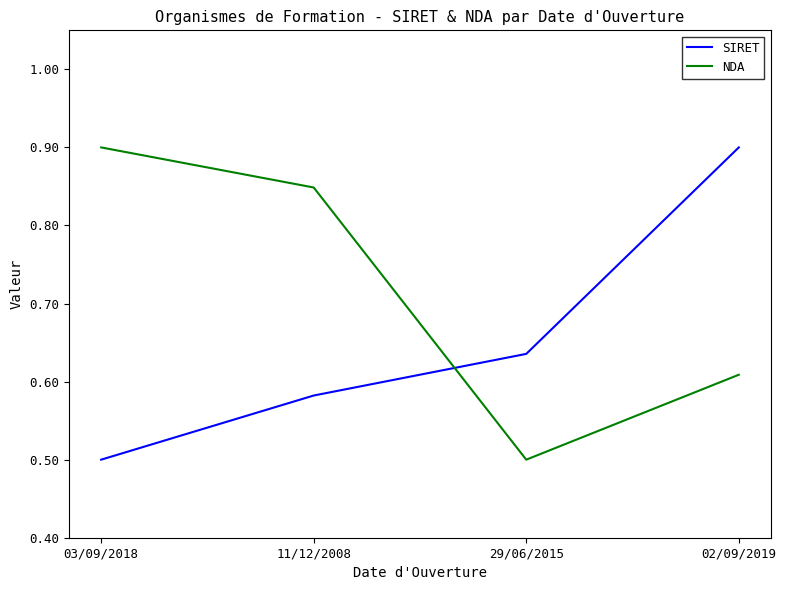

What is the sum of all SIRET values?

2.6